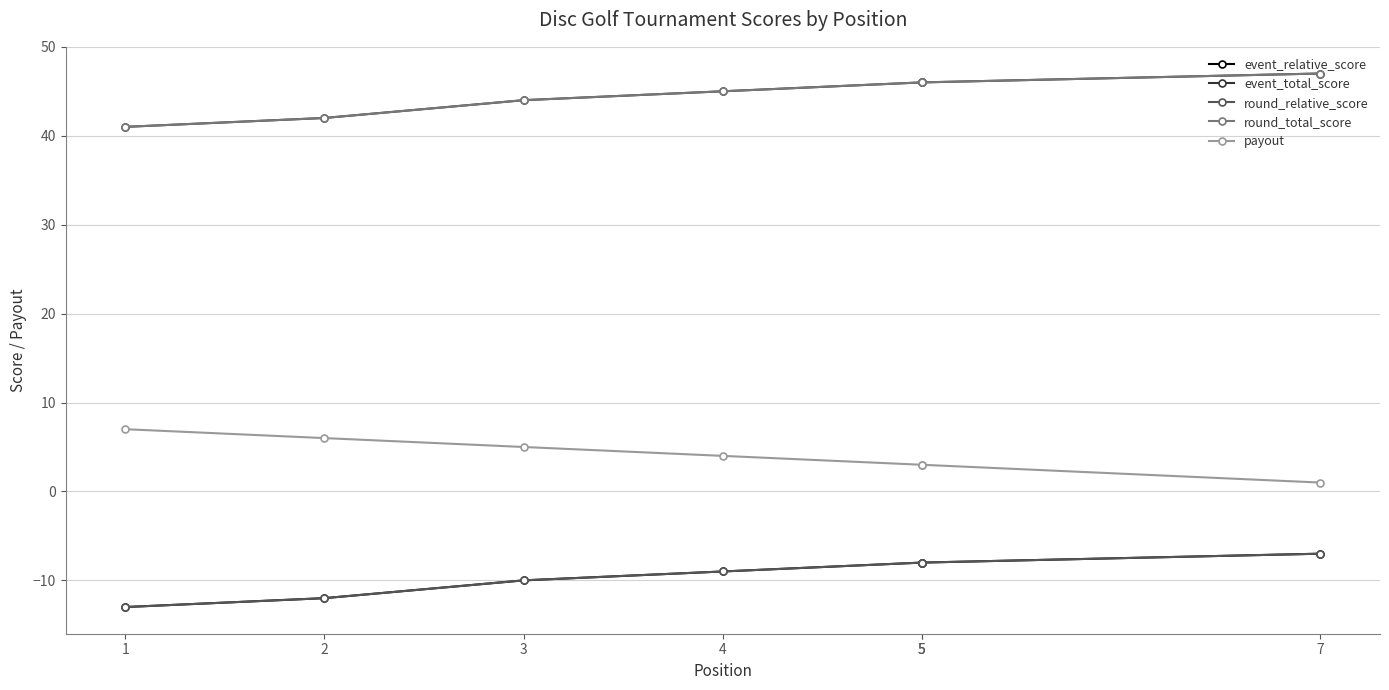

The payout series shows 4 at 2. True or false?

False